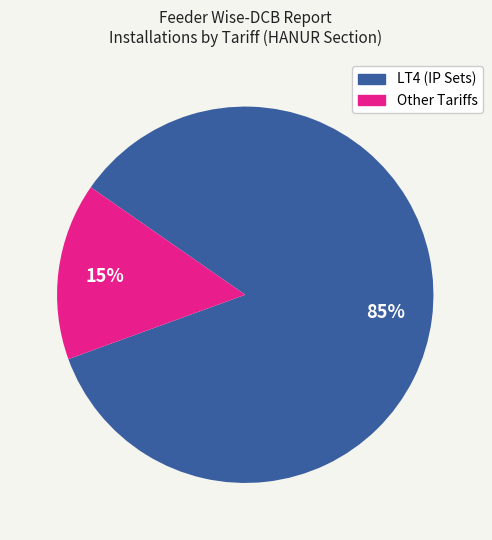

Combined, do Other Tariffs and LT4 (IP Sets) account for over 50%?

Yes